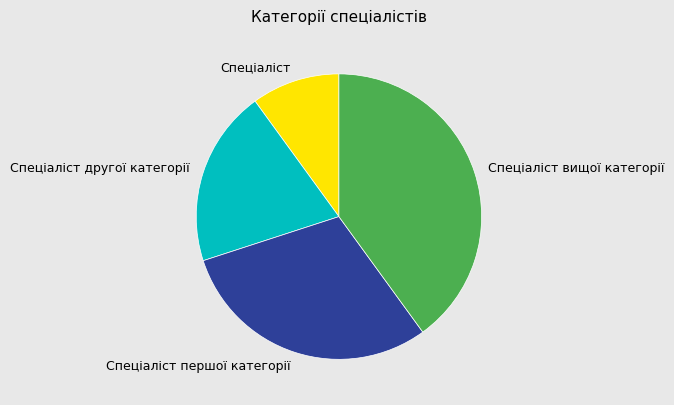

How many segments does this pie chart have?

4